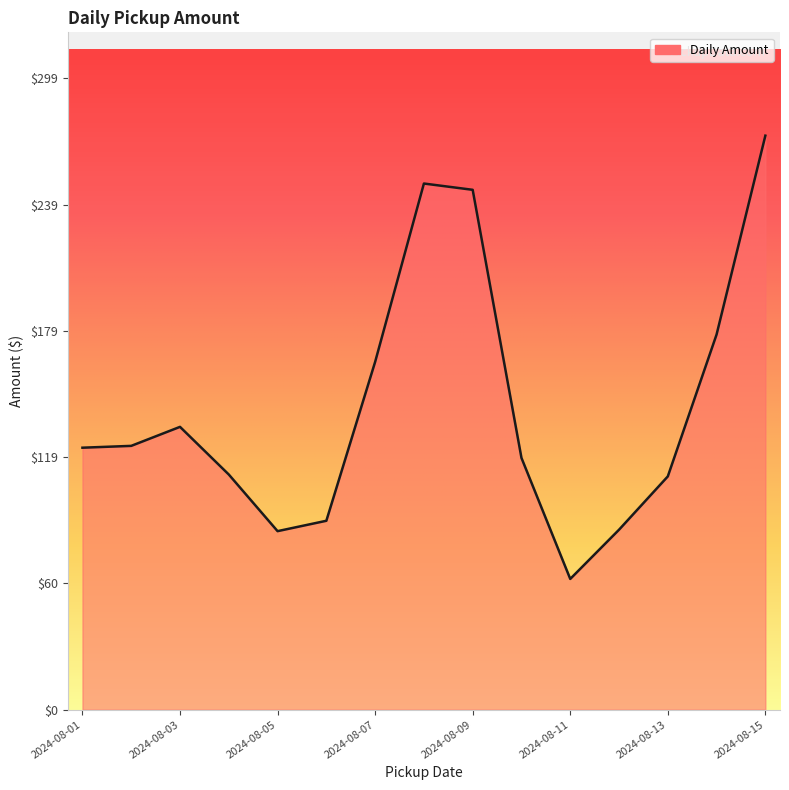

Count the number of data series in this chart.

1